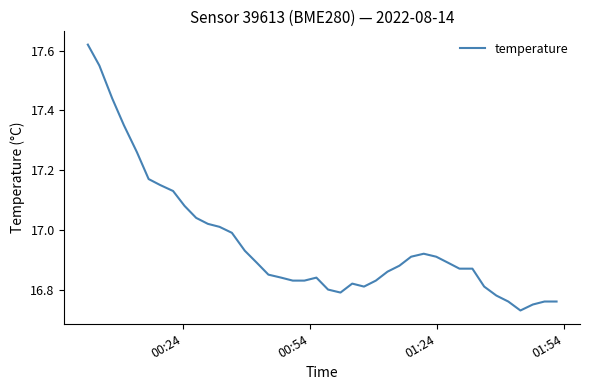

How many lines are shown in the chart?

1